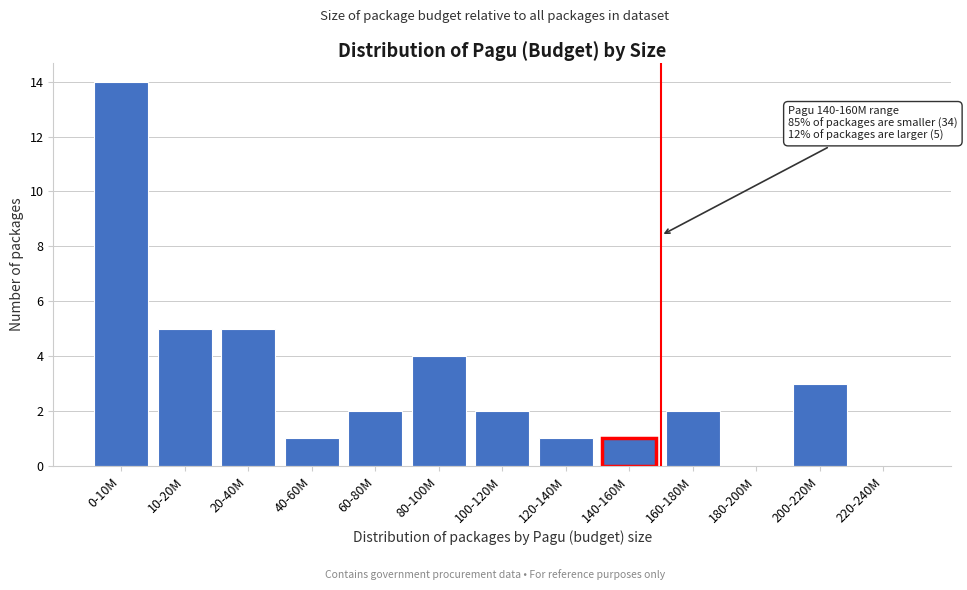

Reading right to left, transcribe all the data shown in this chart.

220-240M=0	200-220M=3	180-200M=0	160-180M=2	140-160M=1	120-140M=1	100-120M=2	80-100M=4	60-80M=2	40-60M=1	20-40M=5	10-20M=5	0-10M=14